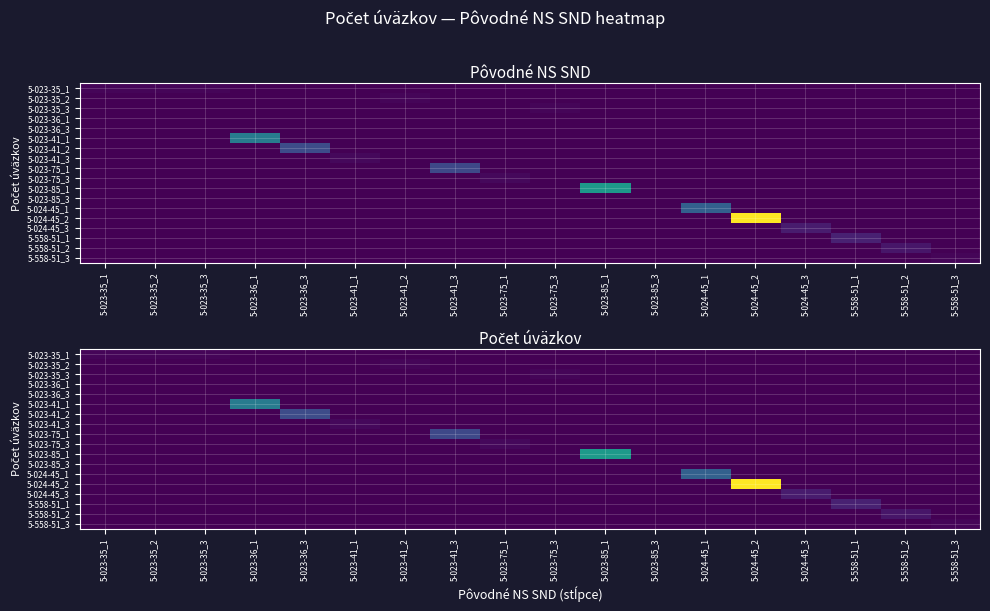

What is the sum of the 5-023-85_3 values at 5-023-36_1 and 5-023-41_3?

0.1